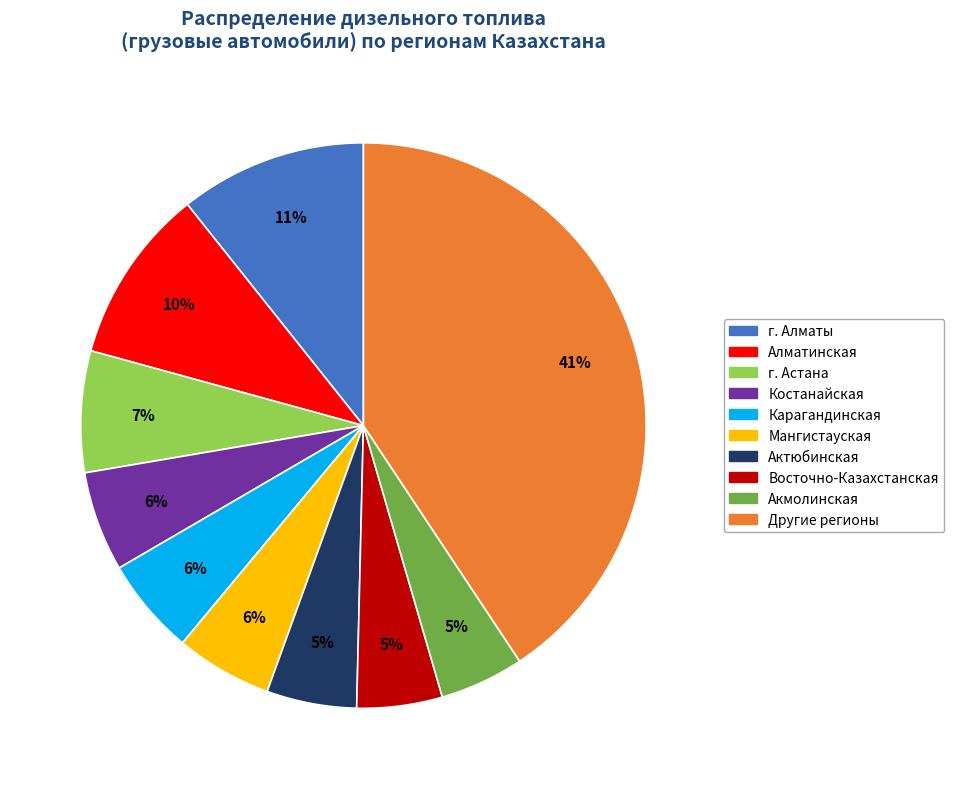

To the nearest percent, what is the average slice percentage?

10%